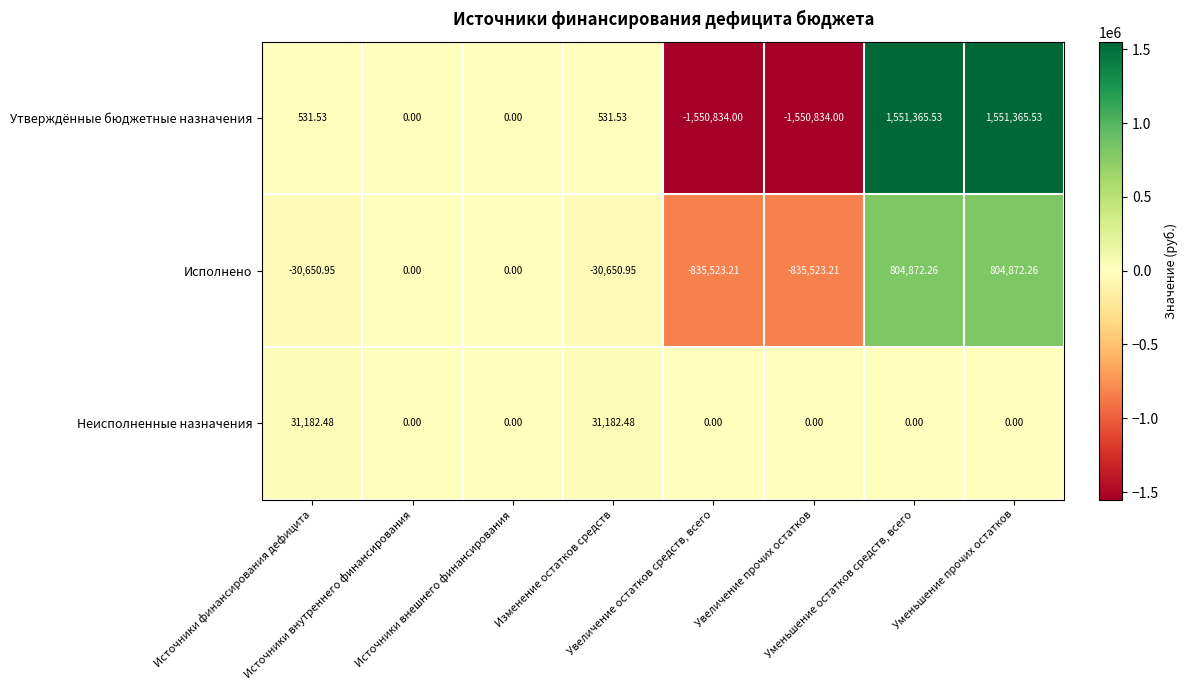

Rank the series by their average value, from highest to lowest.

Неисполненные назначения, Утверждённые бюджетные назначения, Исполнено